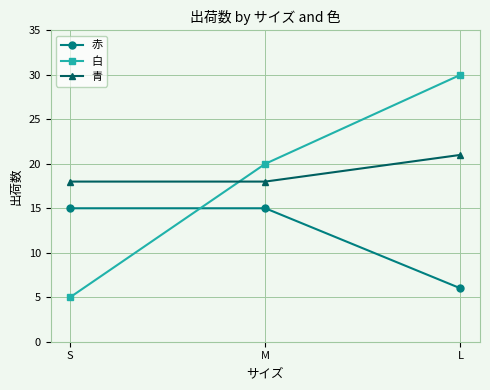

What is the difference between the maximum and minimum values in the 青 series?

3